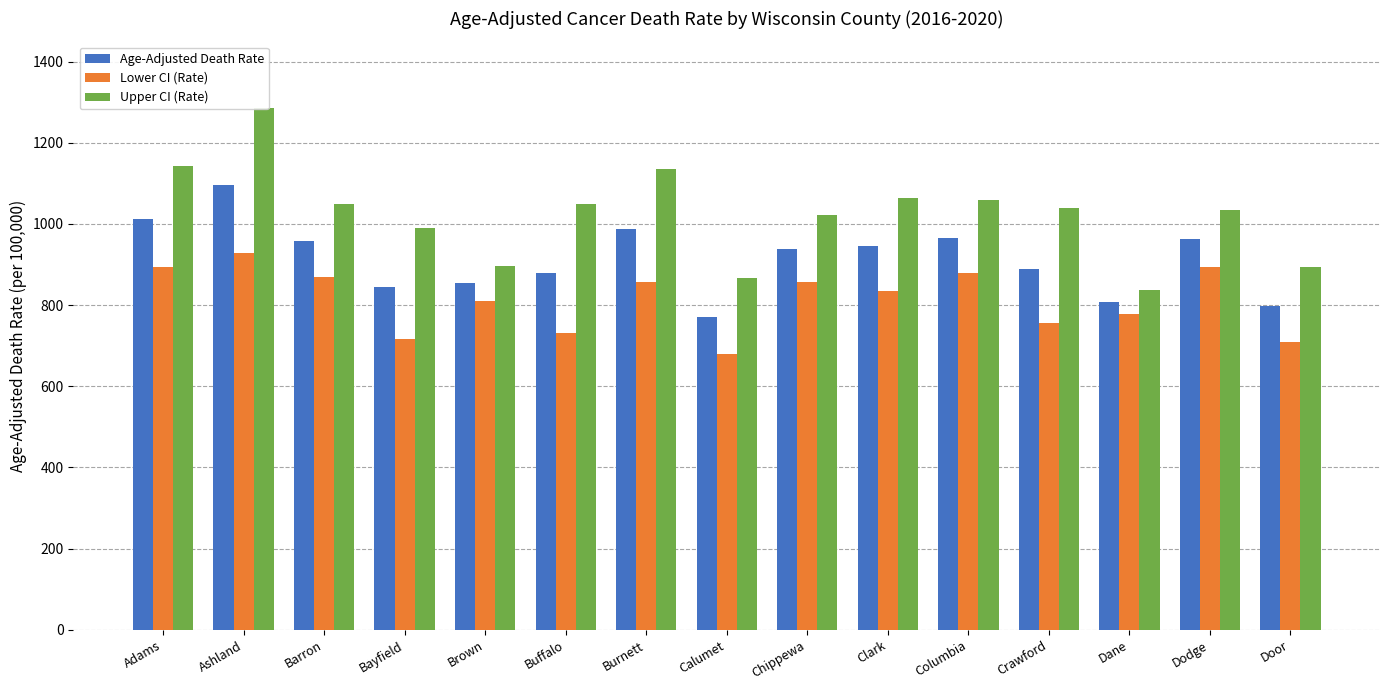

Which has a higher value, Calumet or Door?

Door